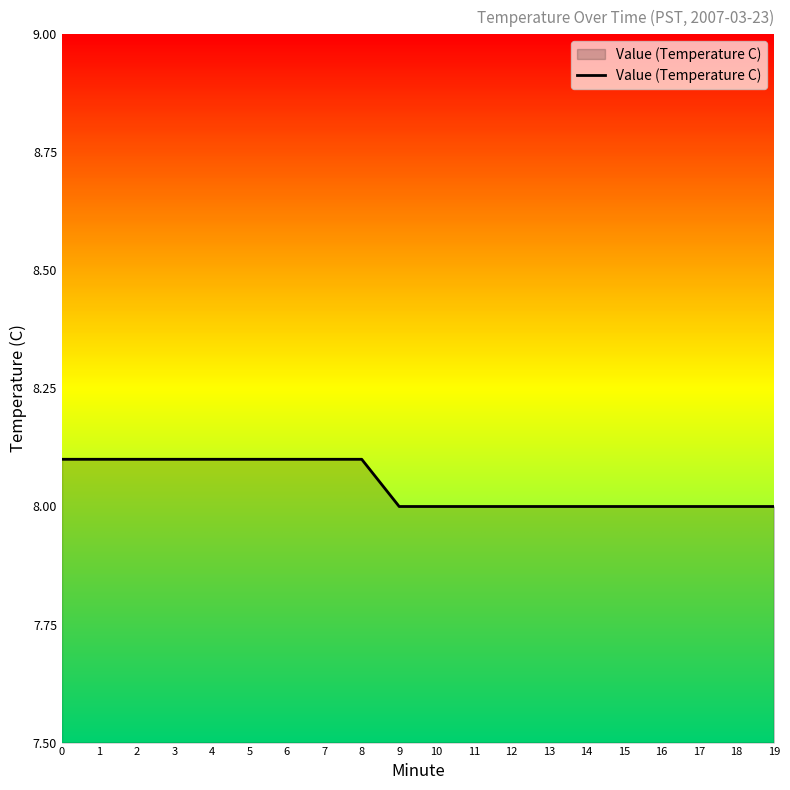

What is the ratio of the value at 2 to the value at 4?

1.0